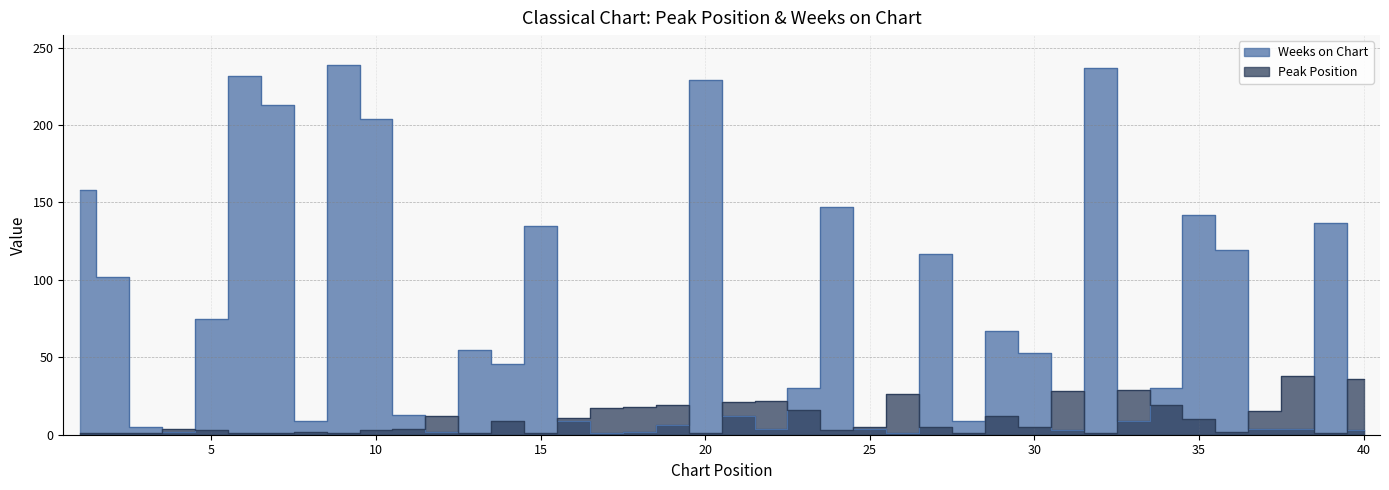

Does the chart have visible grid lines?

Yes